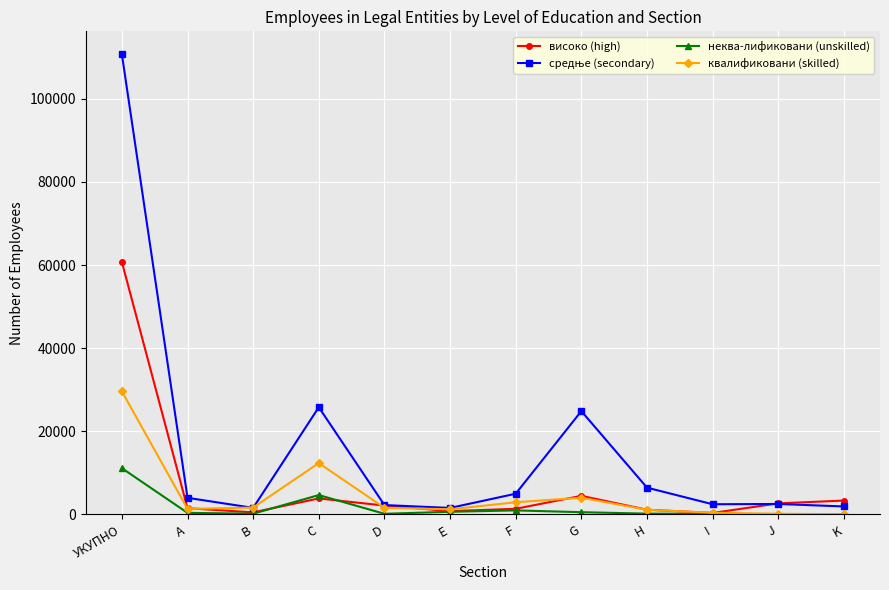

What is the label of the 11th point from the right?

A